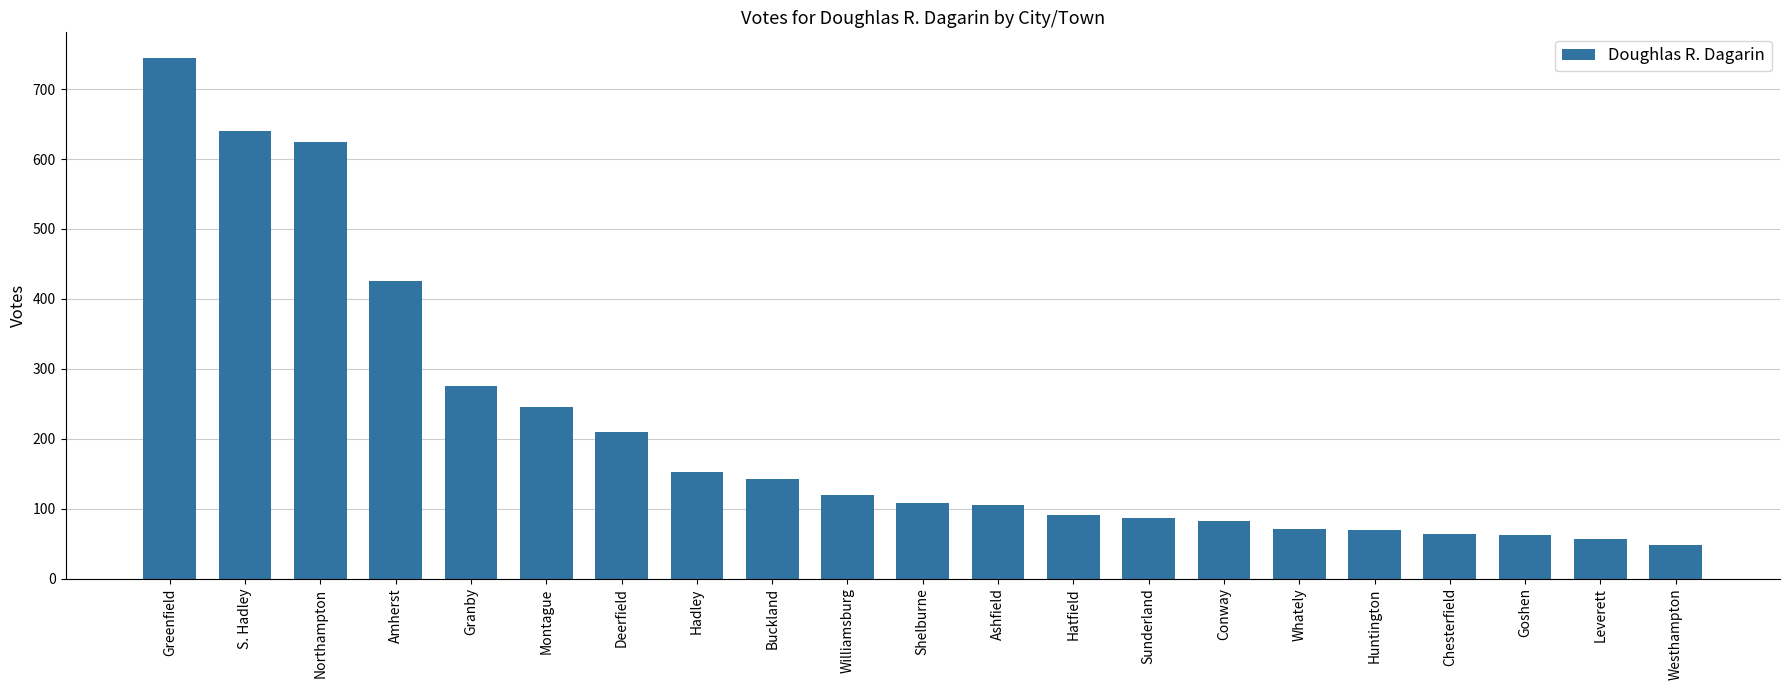

What is the value of the 2nd bar from the left?

640